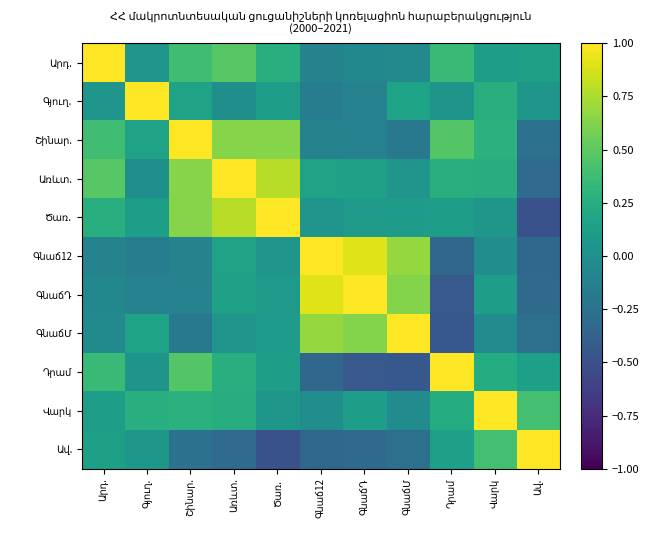

Which series changed the most between Գյուղ. and ԳնաճՄ?

Գնաճ12